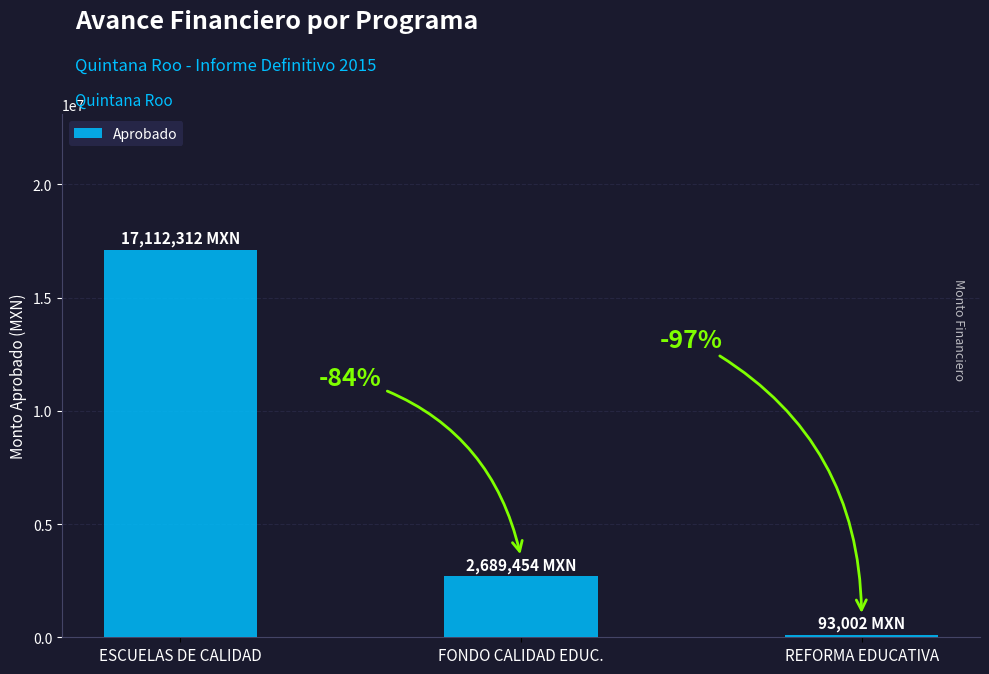

Does the chart contain any negative values?

No